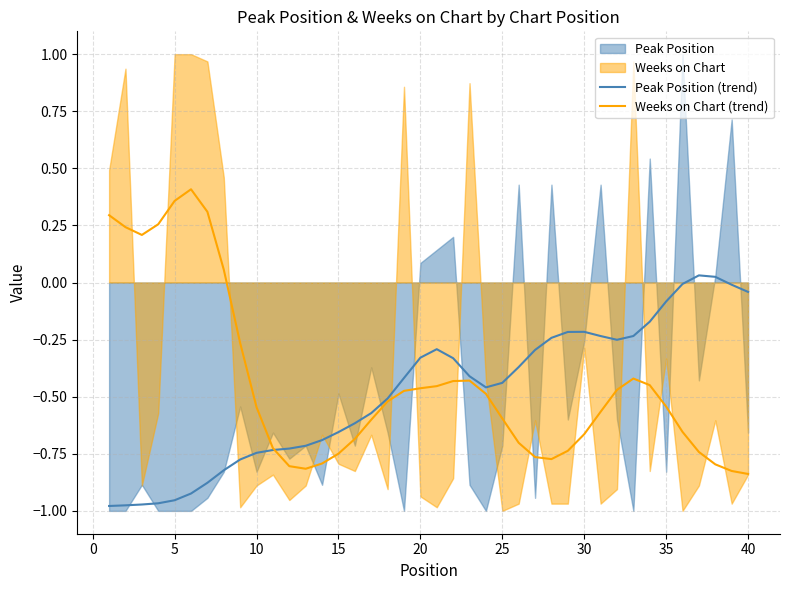

Reading right to left, what are all the values shown in this chart?

Peak Position (trend): -0.0	-0.0	0.0	0.0	-0.0	-0.1	-0.2	-0.2	-0.3	-0.2	-0.2	-0.2	-0.2	-0.3	-0.4	-0.4	-0.5	-0.4	-0.3	-0.3	-0.3	-0.4	-0.5	-0.6	-0.6	-0.7	-0.7	-0.7	-0.7	-0.7	-0.7	-0.8	-0.8	-0.9	-0.9	-1.0	-1.0	-1.0	-1.0	-1.0
Weeks on Chart (trend): -0.8	-0.8	-0.8	-0.7	-0.7	-0.5	-0.4	-0.4	-0.5	-0.6	-0.7	-0.7	-0.8	-0.8	-0.7	-0.6	-0.5	-0.4	-0.4	-0.5	-0.5	-0.5	-0.5	-0.6	-0.7	-0.7	-0.8	-0.8	-0.8	-0.7	-0.5	-0.3	0.1	0.3	0.4	0.4	0.3	0.2	0.2	0.3